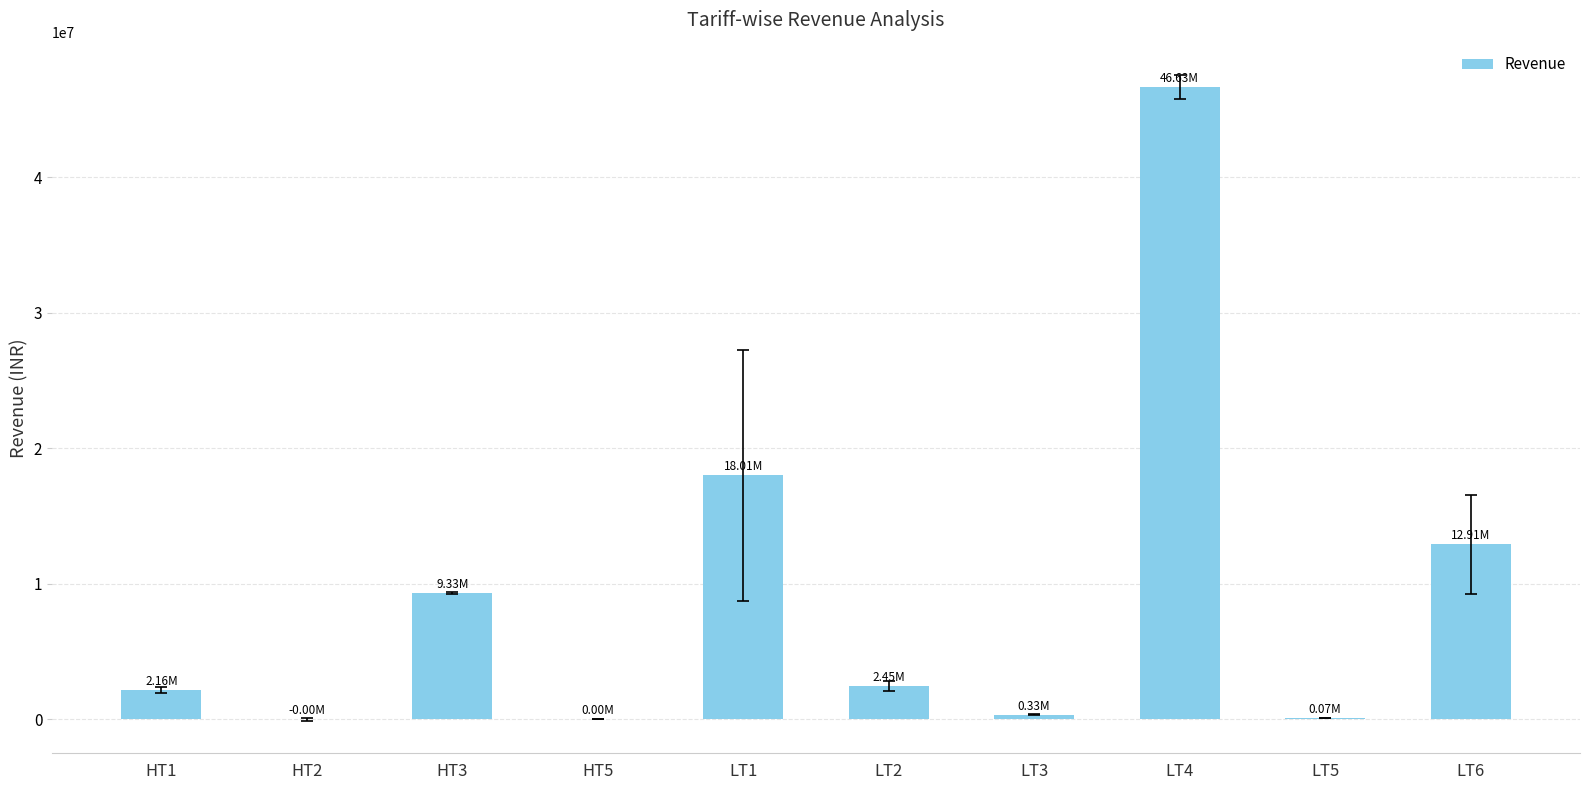

What is the approximate value at LT5?

71679.6